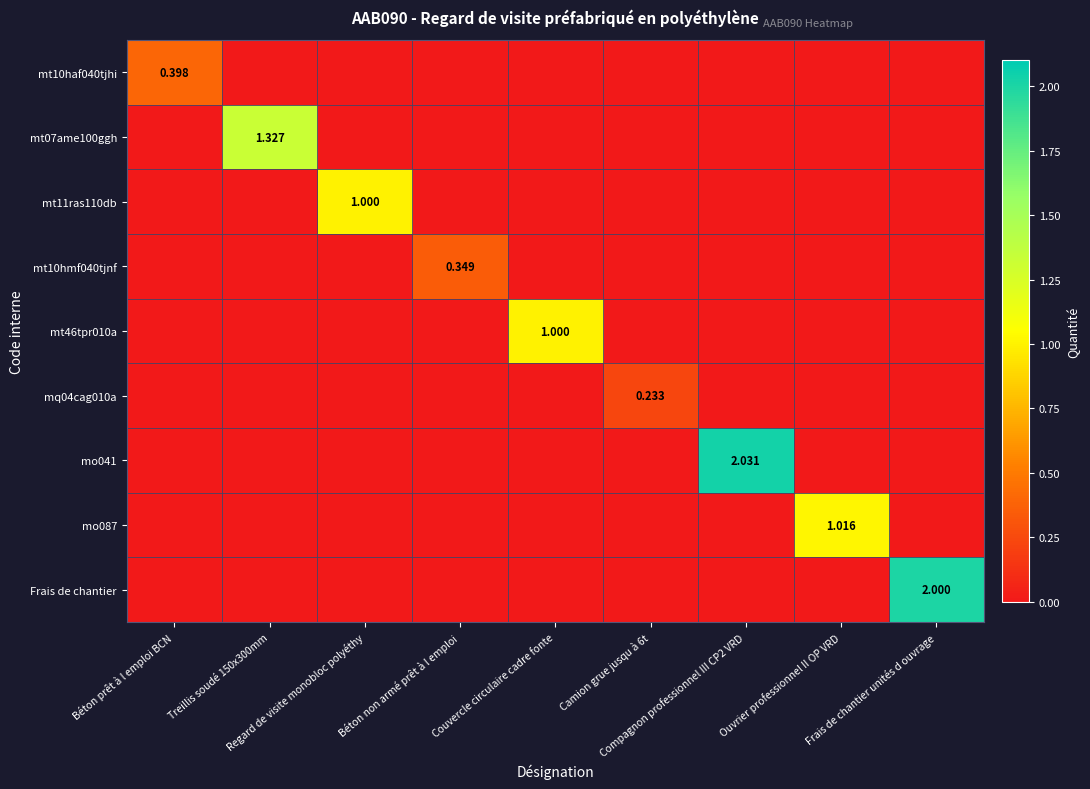

What is the average value of the mt46tpr010a series?

0.1